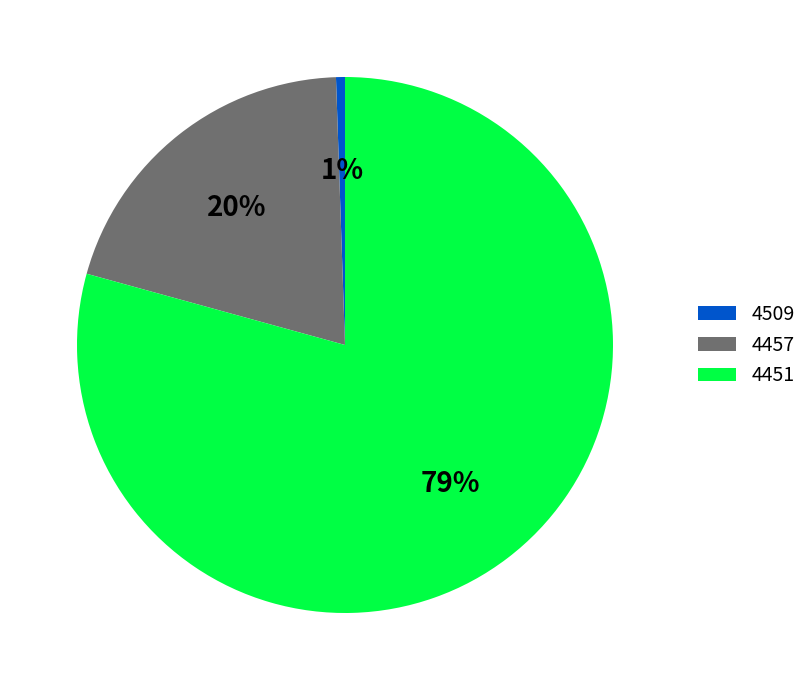

Is the sum of 4451 and 4509 greater than half?

Yes